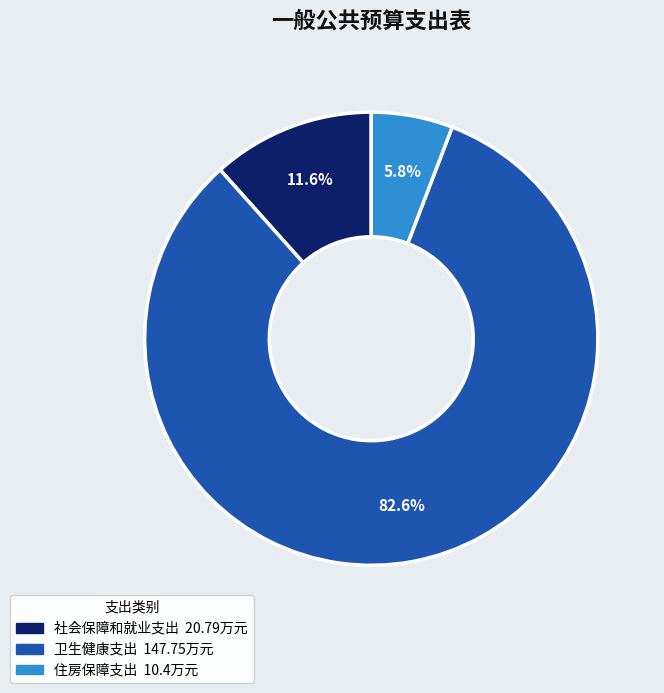

To the nearest percent, what portion does 卫生健康支出 represent?

83%